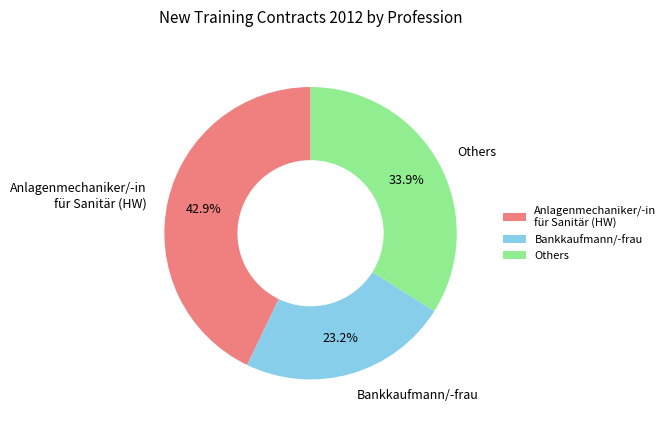

Combined, what portion of the pie is Others and Anlagenmechaniker/-in für Sanitär (HW)?

76.8%